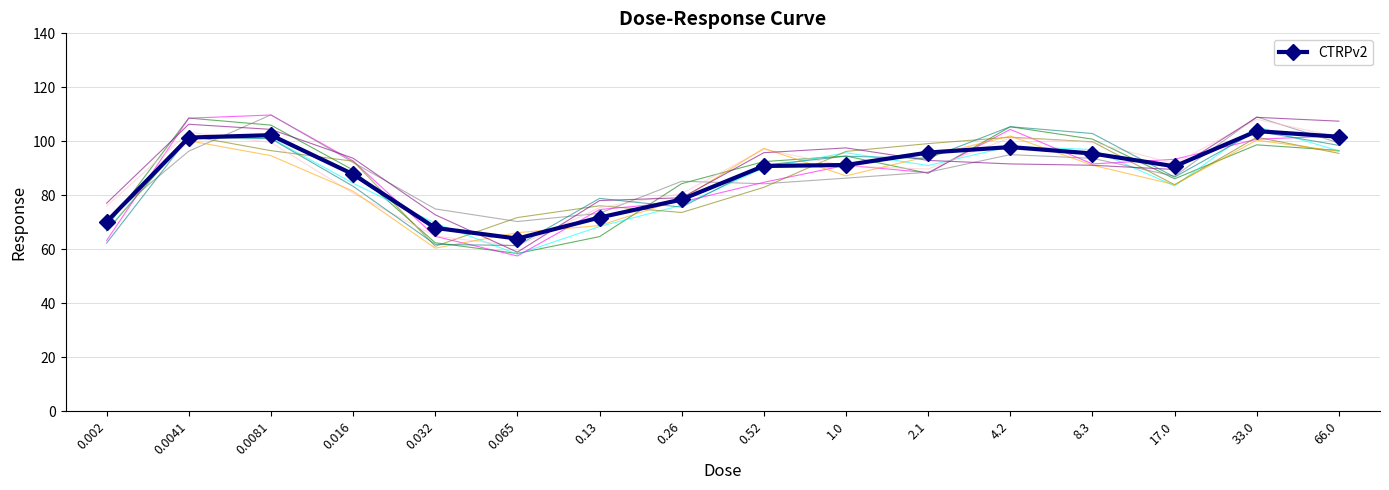

What is the value of the 5th point from the left?

68.0